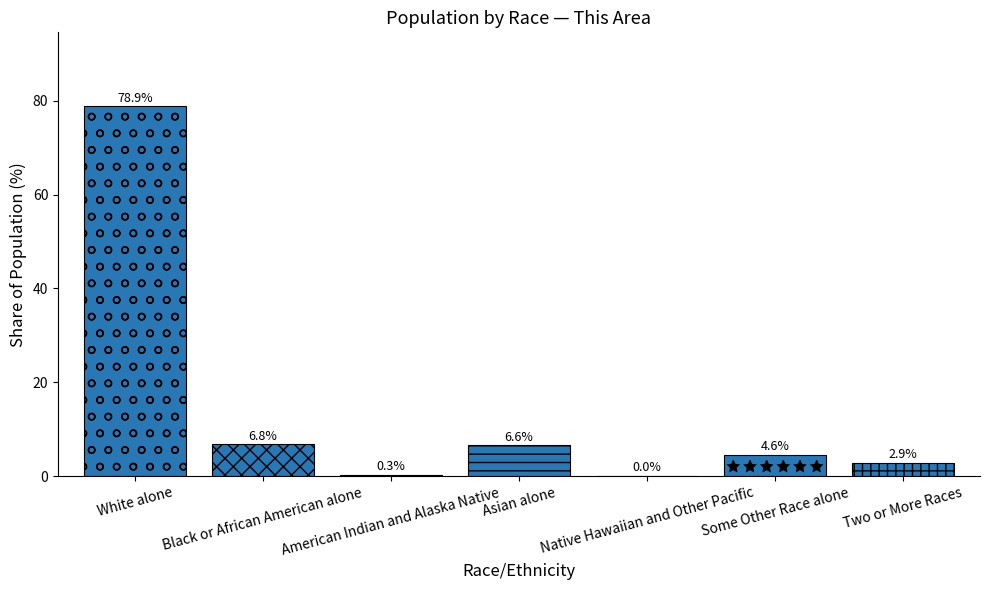

Which label corresponds to the largest value in the chart?

White alone